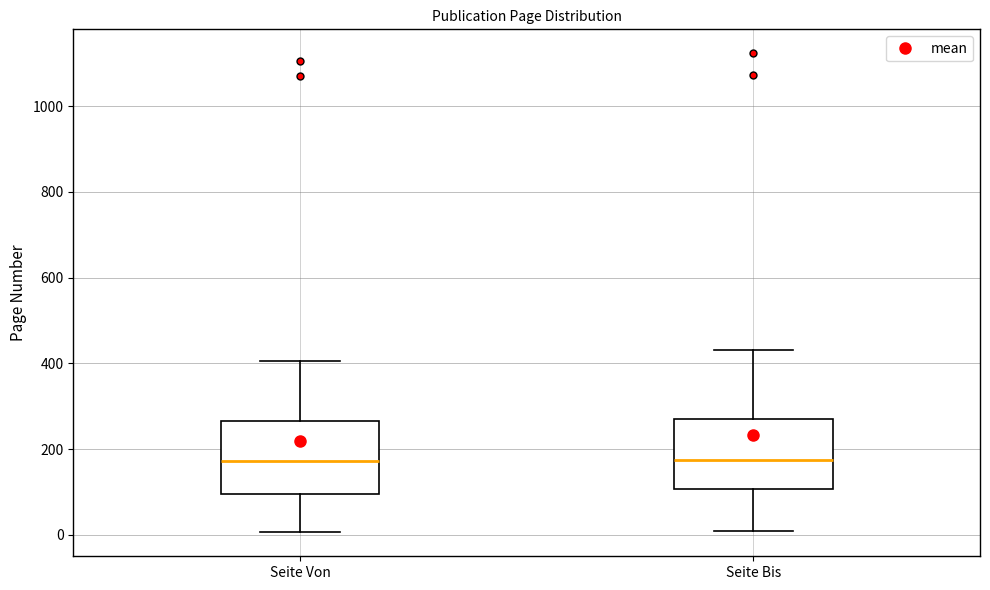

Reading left to right, read every box against the y-axis: the position of its median line, the range the box covers, and the ends of its whiskers. The values are not printed on the chart, so give them approximately, as read against the axis.

Seite Von: median 180, box 100 to 260, whiskers 0 to 400
Seite Bis: median 180, box 100 to 280, whiskers 0 to 440